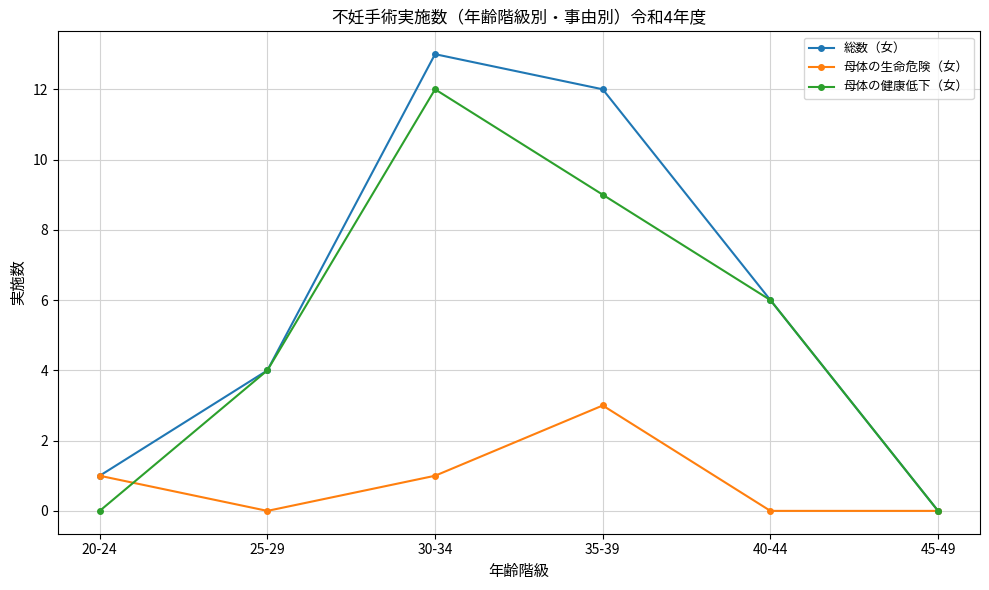

What is the highest value of the 母体の健康低下（女） series?

12